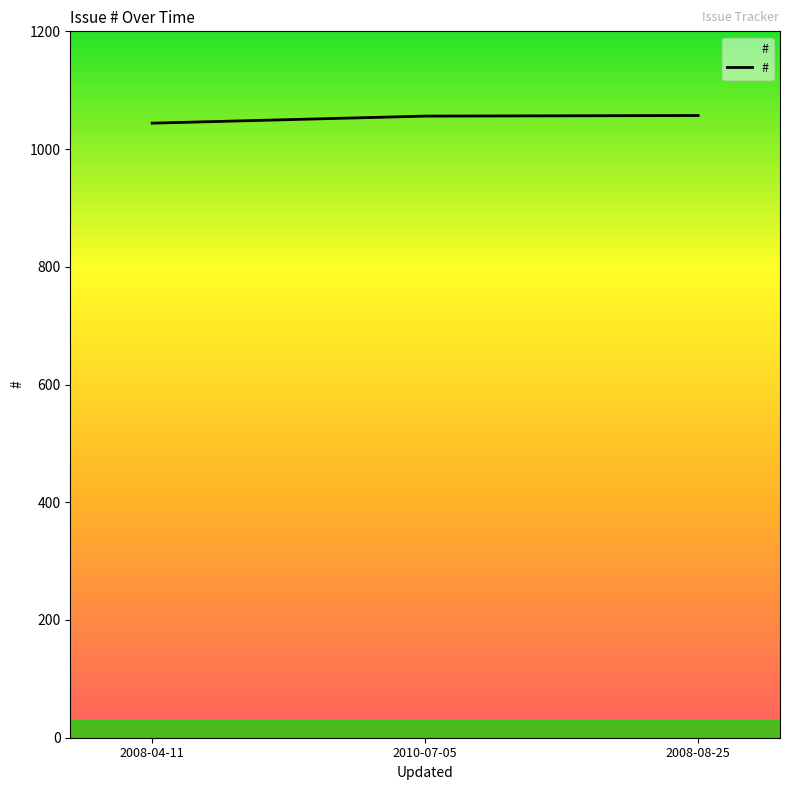

What is the difference between the values at 2008-04-11 and 2008-08-25?

13